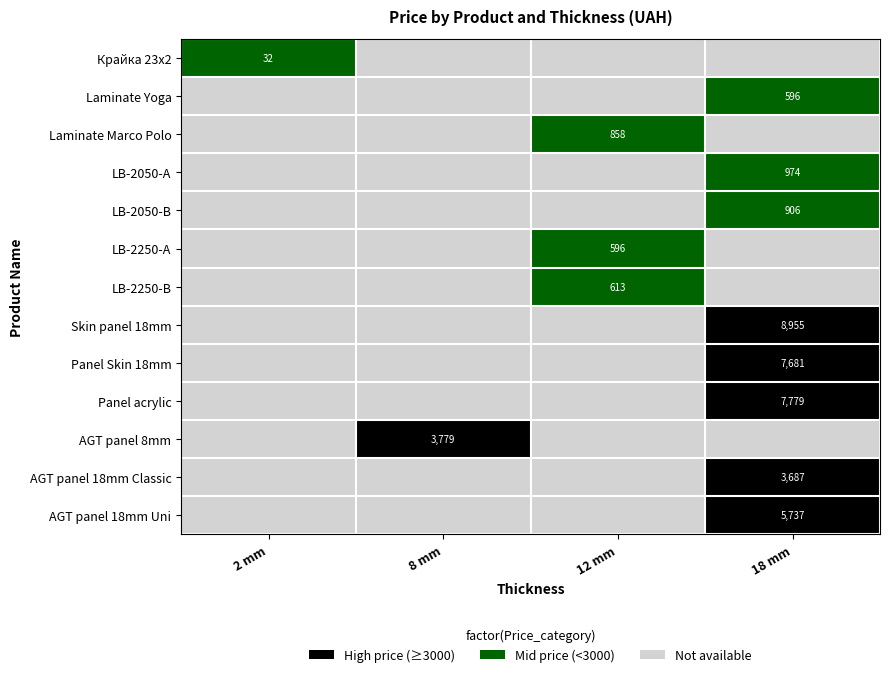

Is the value of Skin panel 18mm at 18 mm greater than the value of LB-2050-В at 18 mm?

Yes